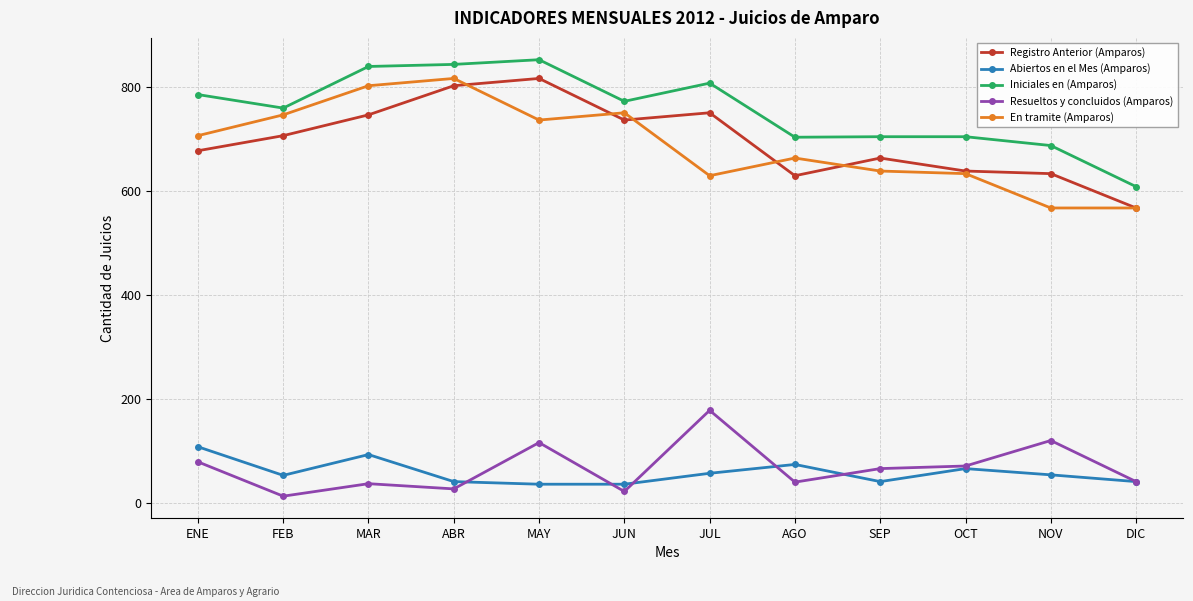

What is the difference between the Resueltos y concluidos (Amparos) values at JUN and OCT?

49